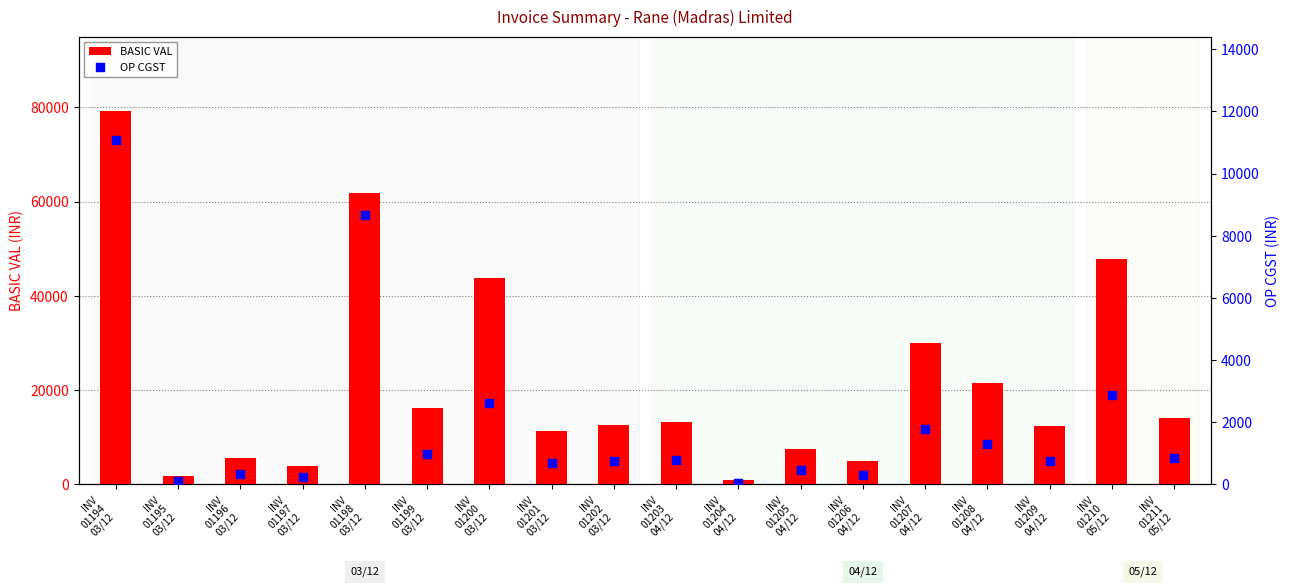

What is the total value across all series at INV
01211
05/12?

14972.5